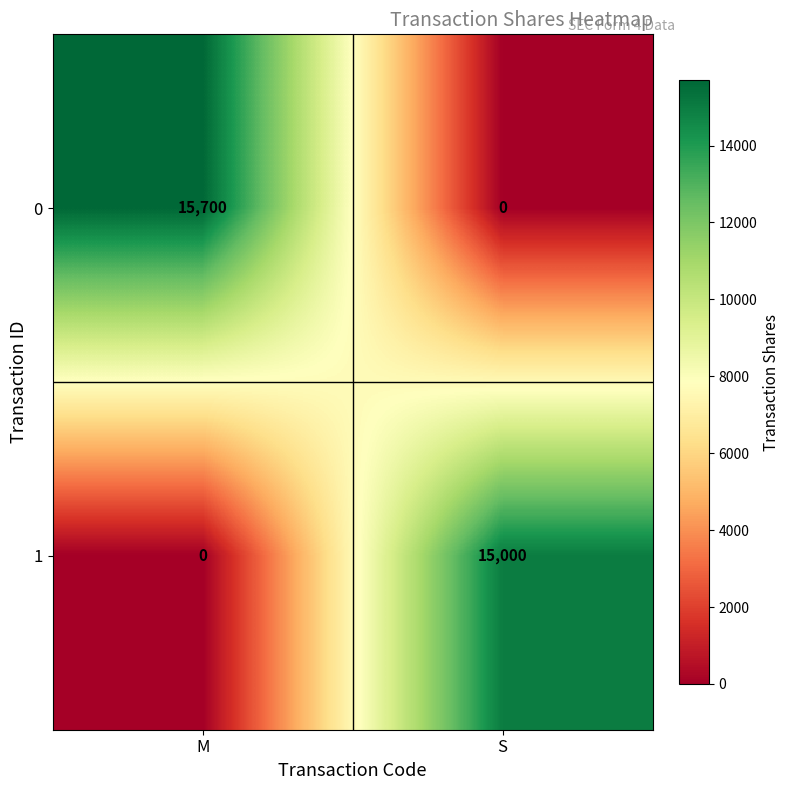

What is the average value of the 0 series?

7850